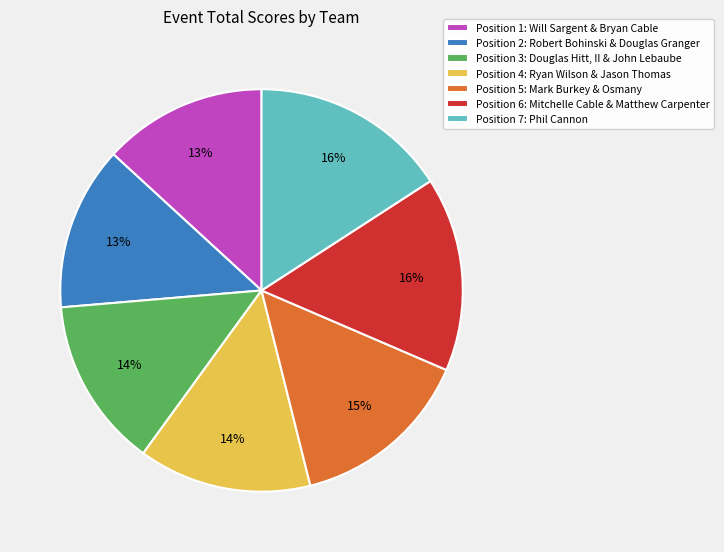

Do Position 2: Robert Bohinski & Douglas Granger and Position 4: Ryan Wilson & Jason Thomas together represent more than half of the pie?

No